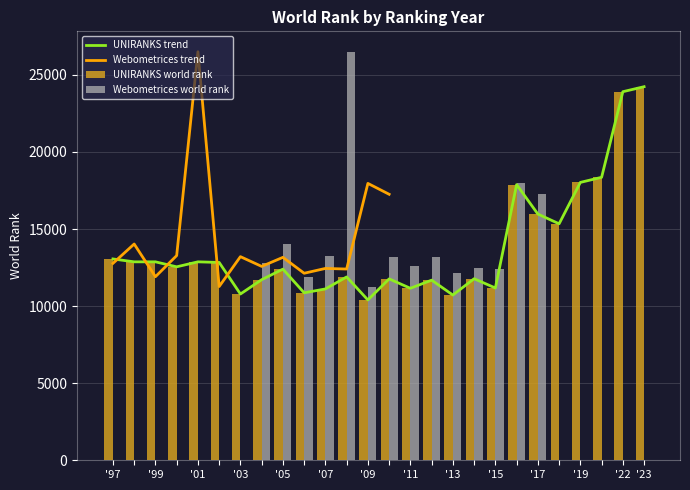

At how many categories does at least one series exceed 12812?

20